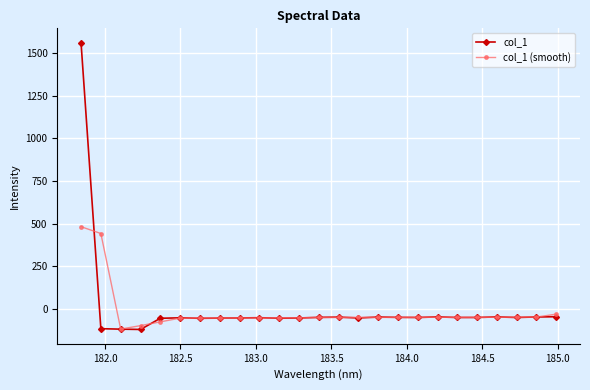

What is the highest value of the col_1 (smooth) series?

481.4